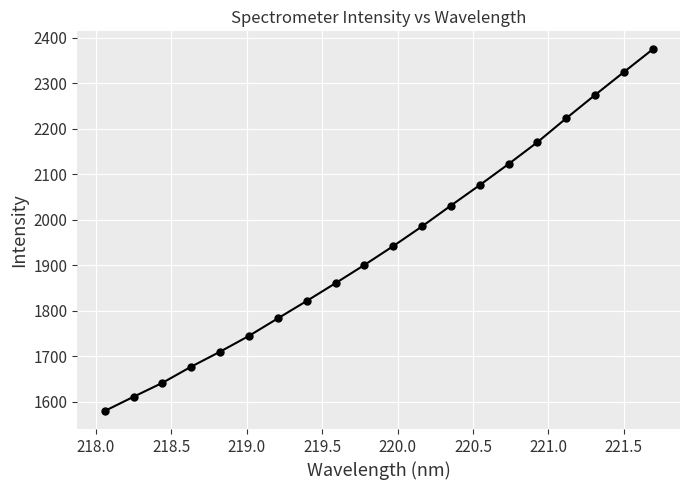

What is the value of the 10th point from the left?

1900.6